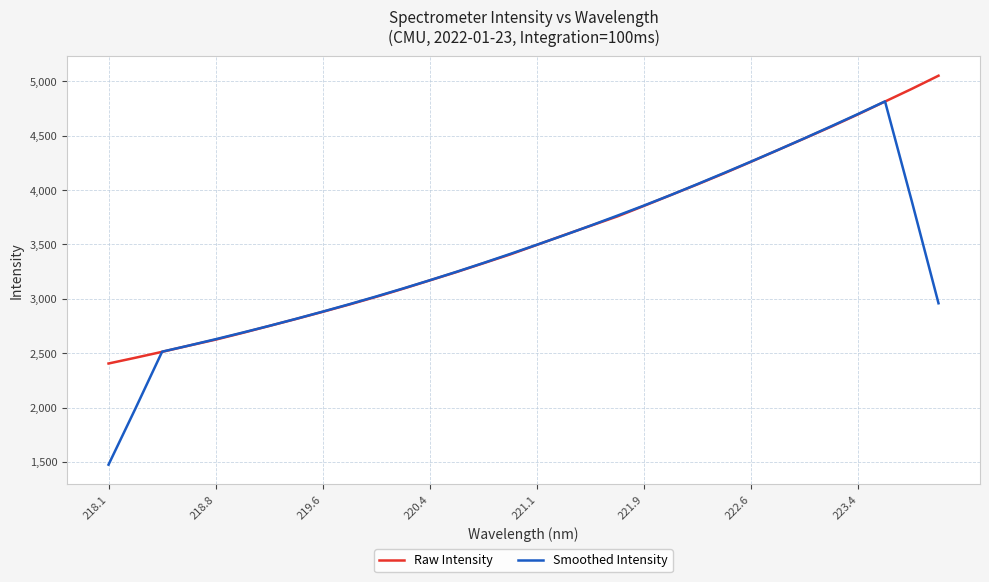

Which series has the widest spread of values?

Smoothed Intensity